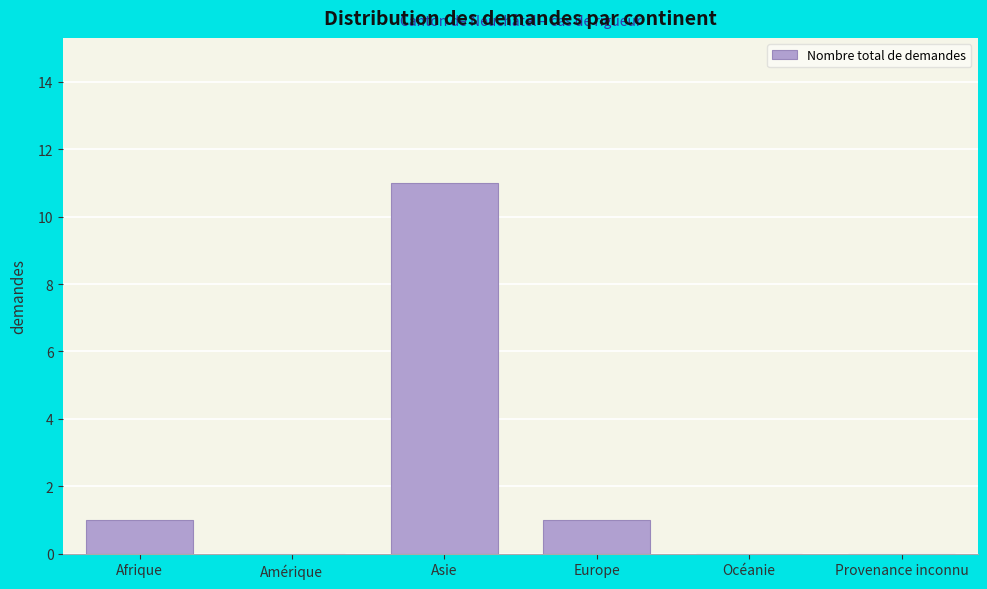

Reading left to right, transcribe all the data shown in this chart.

Afrique=1	Amérique=0	Asie=11	Europe=1	Océanie=0	Provenance inconnu=0